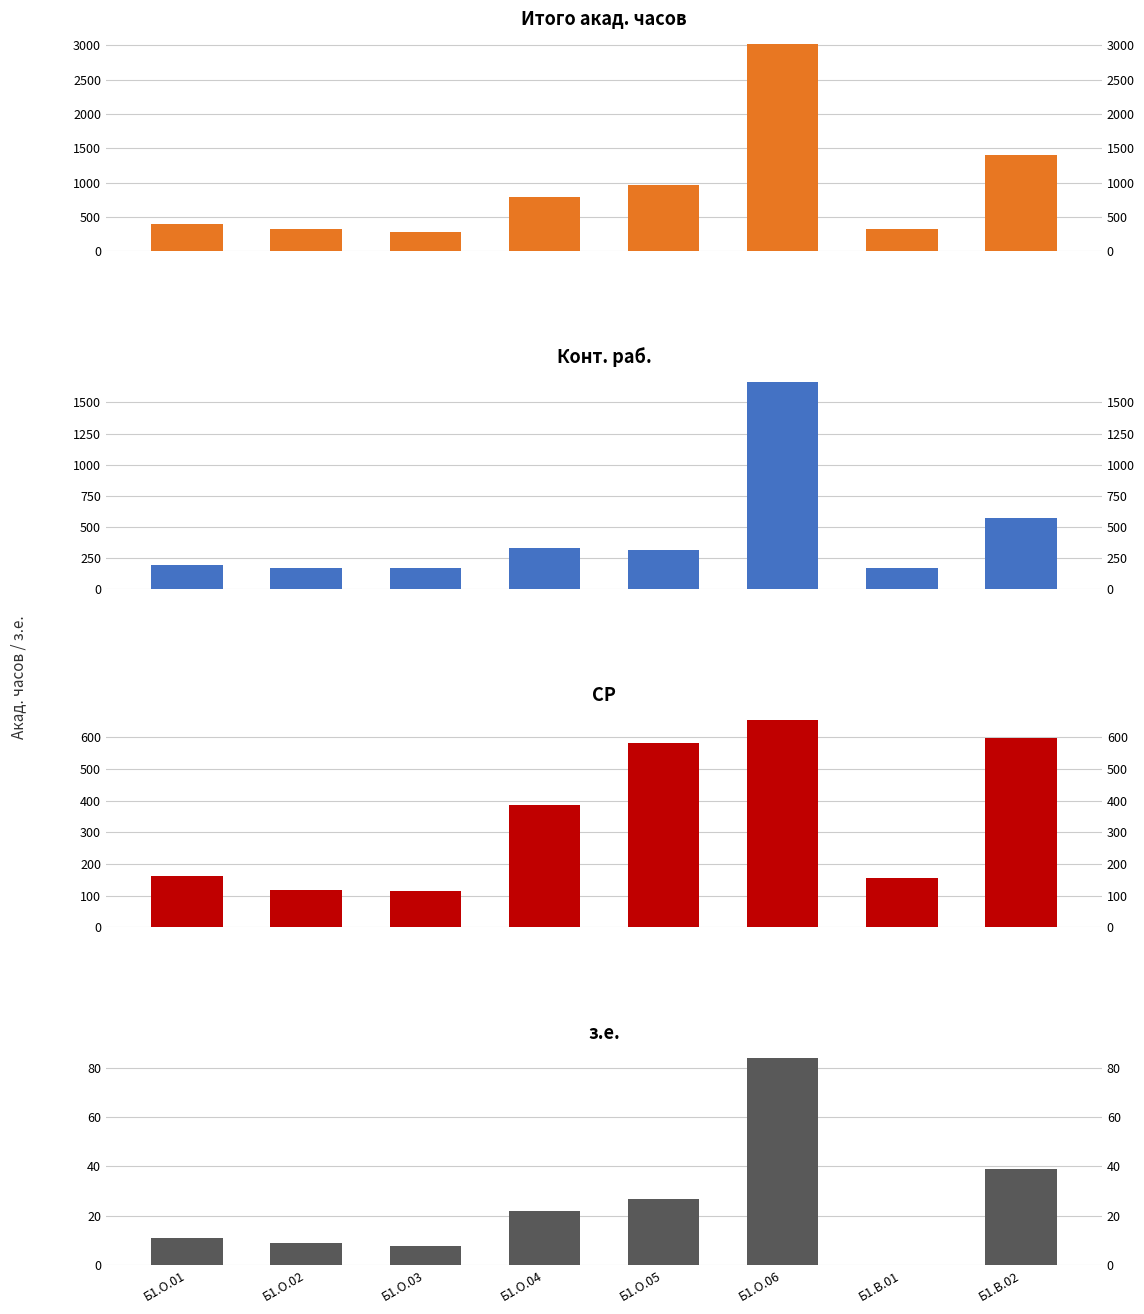

Reading left to right, list all the values displayed in this chart.

Итого акад. часов: Б1.О.01=396	Б1.О.02=324	Б1.О.03=288	Б1.О.04=792	Б1.О.05=972	Б1.О.06=3024	Б1.В.01=328	Б1.В.02=1404
Конт. раб.: Б1.О.01=198	Б1.О.02=169	Б1.О.03=172	Б1.О.04=332	Б1.О.05=319	Б1.О.06=1666	Б1.В.01=171	Б1.В.02=573
СР: Б1.О.01=162	Б1.О.02=119	Б1.О.03=116	Б1.О.04=388	Б1.О.05=581	Б1.О.06=656	Б1.В.01=157	Б1.В.02=597
з.е.: Б1.О.01=11	Б1.О.02=9	Б1.О.03=8	Б1.О.04=22	Б1.О.05=27	Б1.О.06=84	Б1.В.01=0	Б1.В.02=39